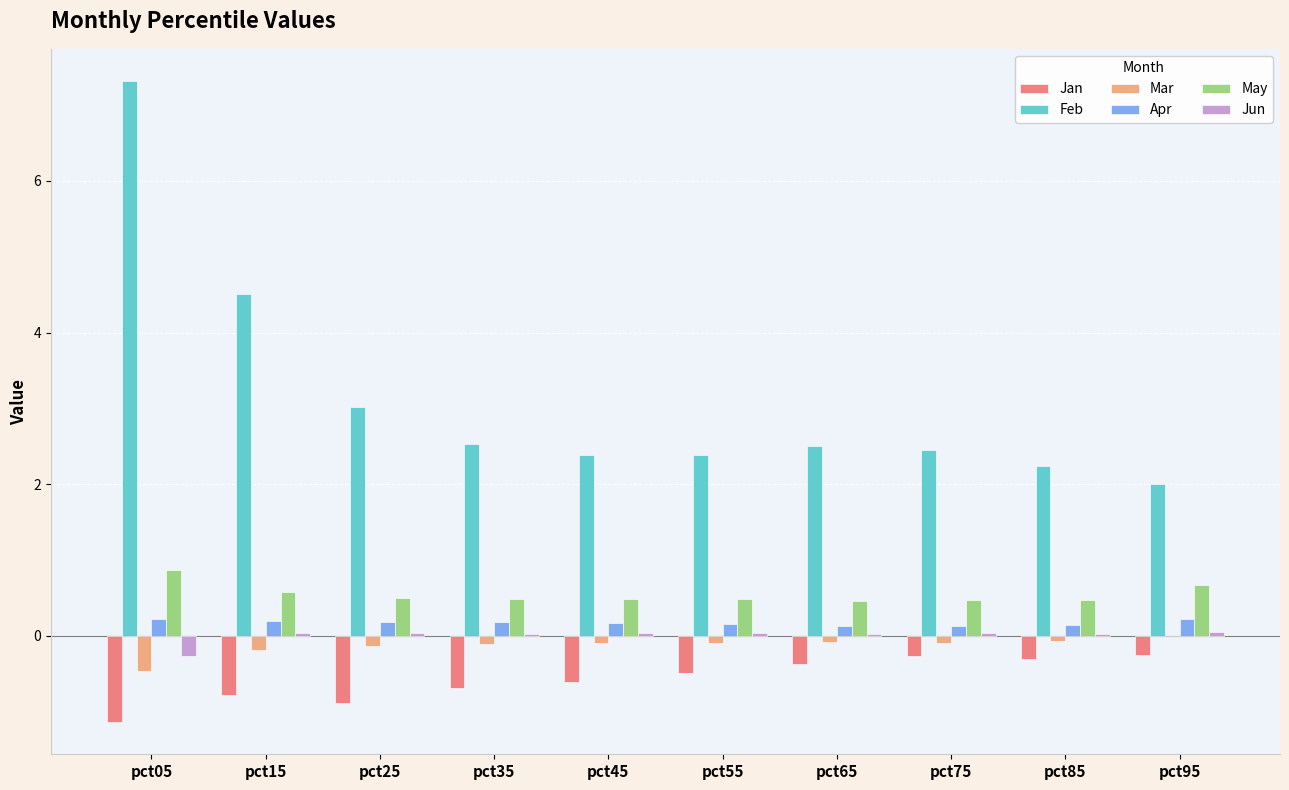

At which category is the sum across all series the highest?

pct05